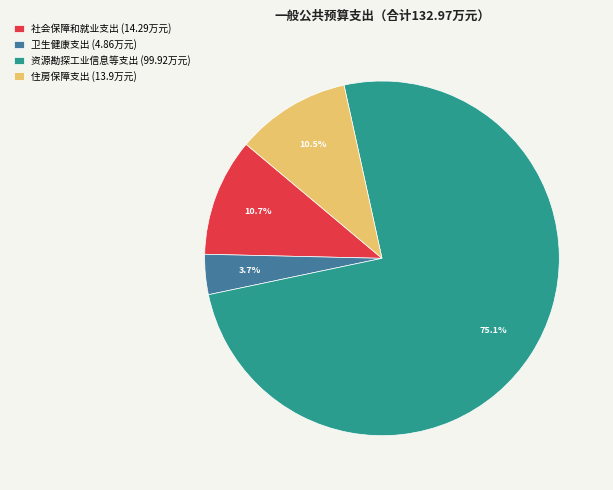

What is the ratio of the value at 住房保障支出 (13.9万元) to the value at 社会保障和就业支出 (14.29万元)?

1.0